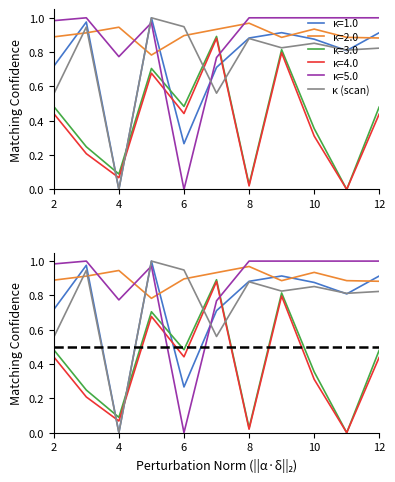

How many positive values are there?

18